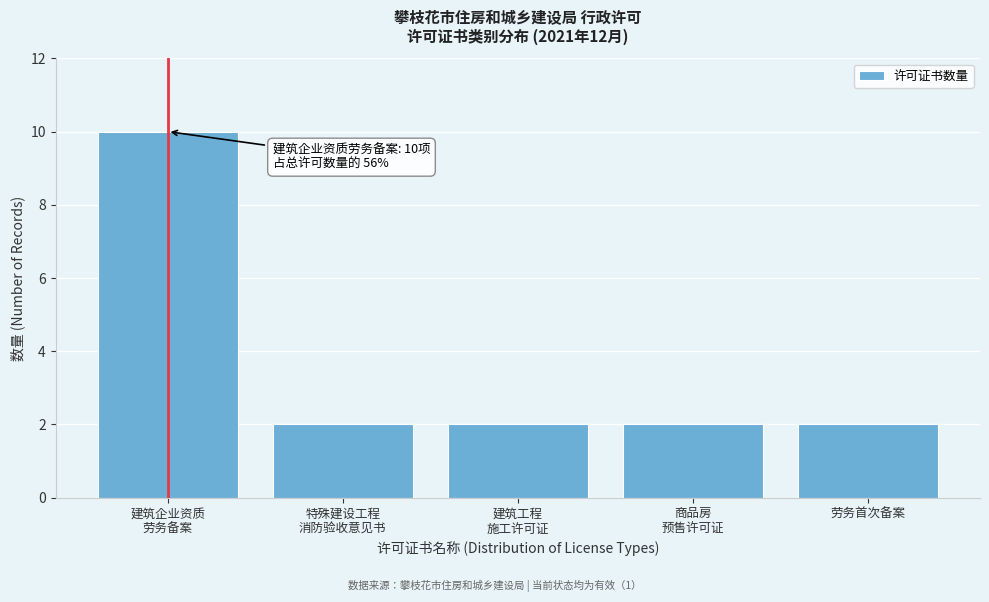

Reading left to right, list all the values displayed in this chart.

10	2	2	2	2